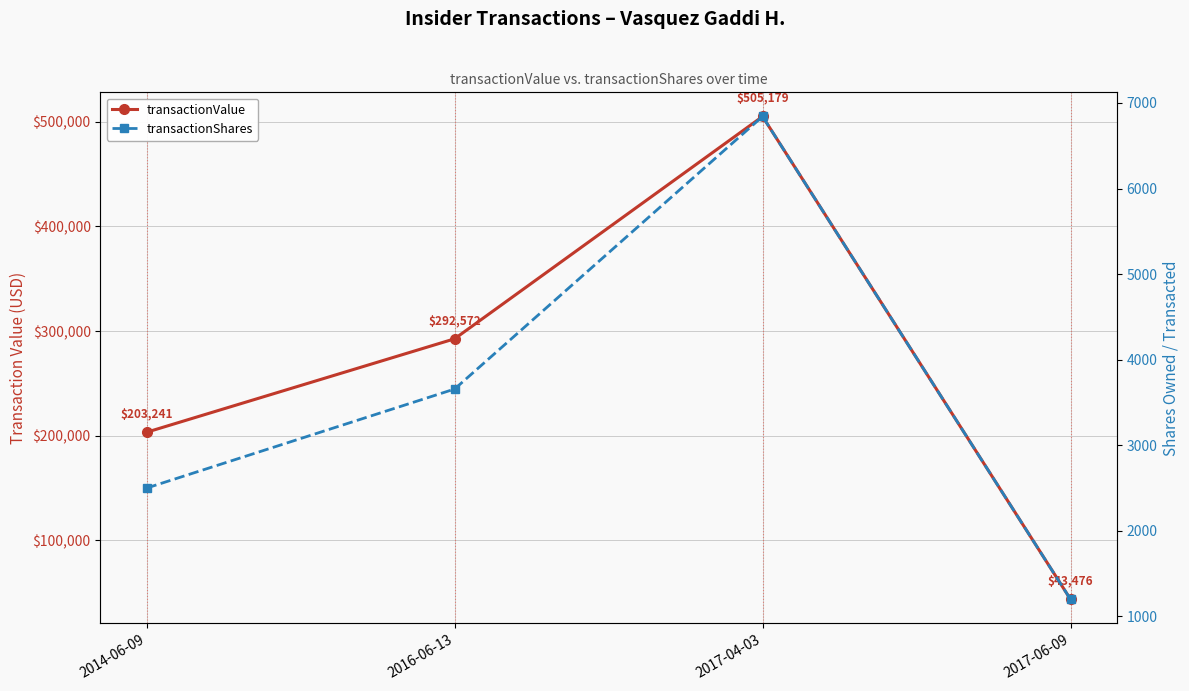

Count the transactionShares values in the range 2500 to 6842.

3